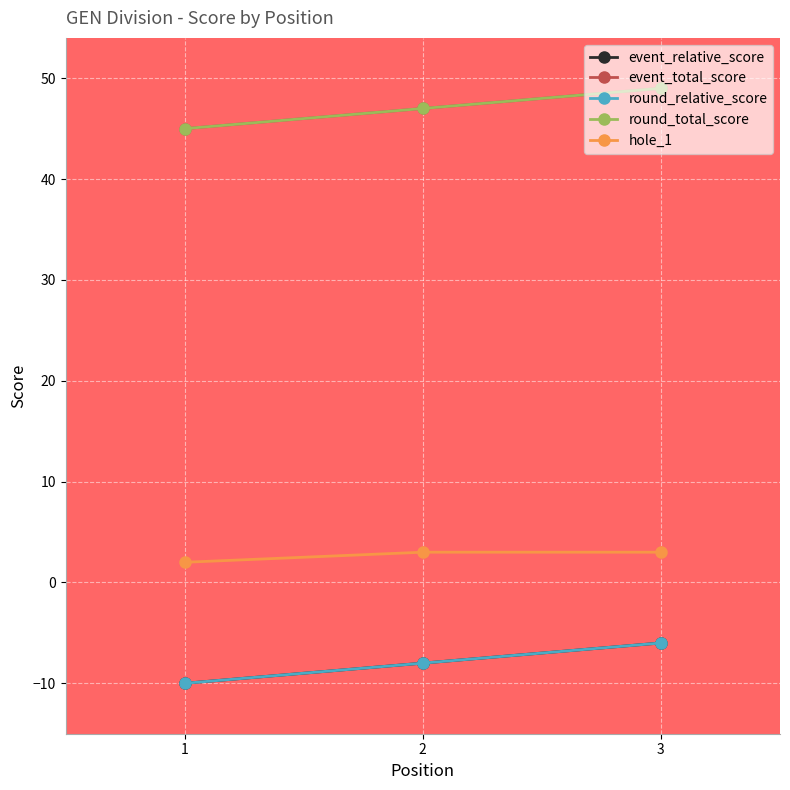

What is the value of the round_relative_score point at the 2nd from the left?

-8